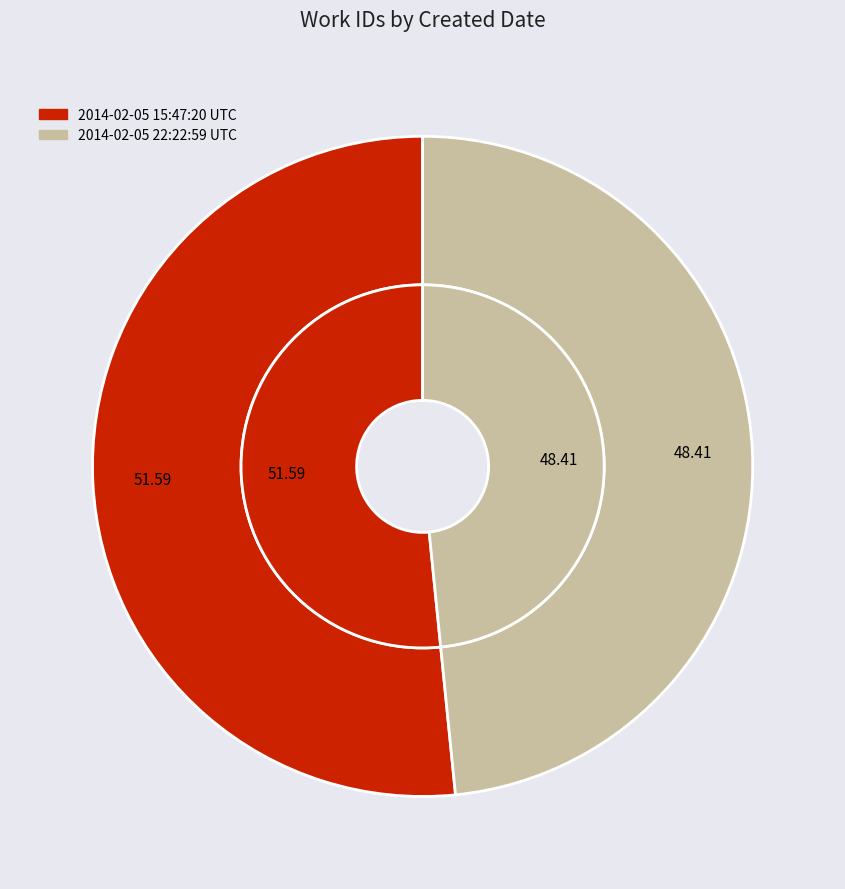

To the nearest percent, what portion does 2014-02-05 15:47:20 UTC represent?

52%